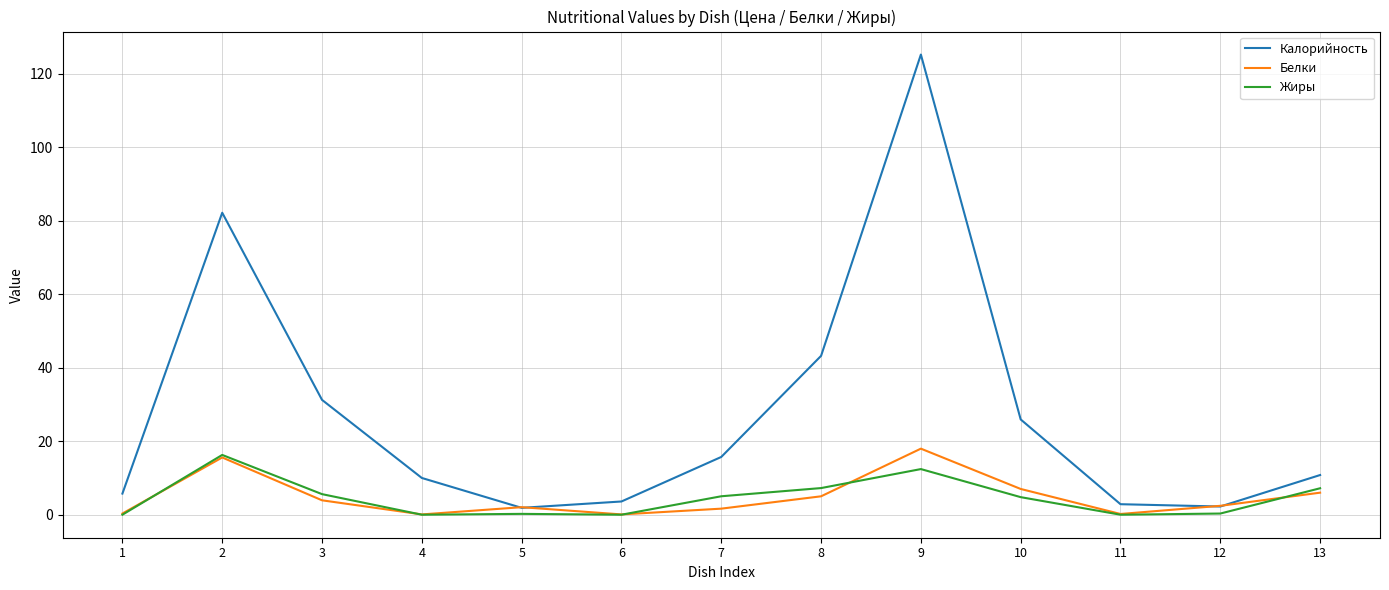

Which series changed the most between 2 and 3?

Калорийность